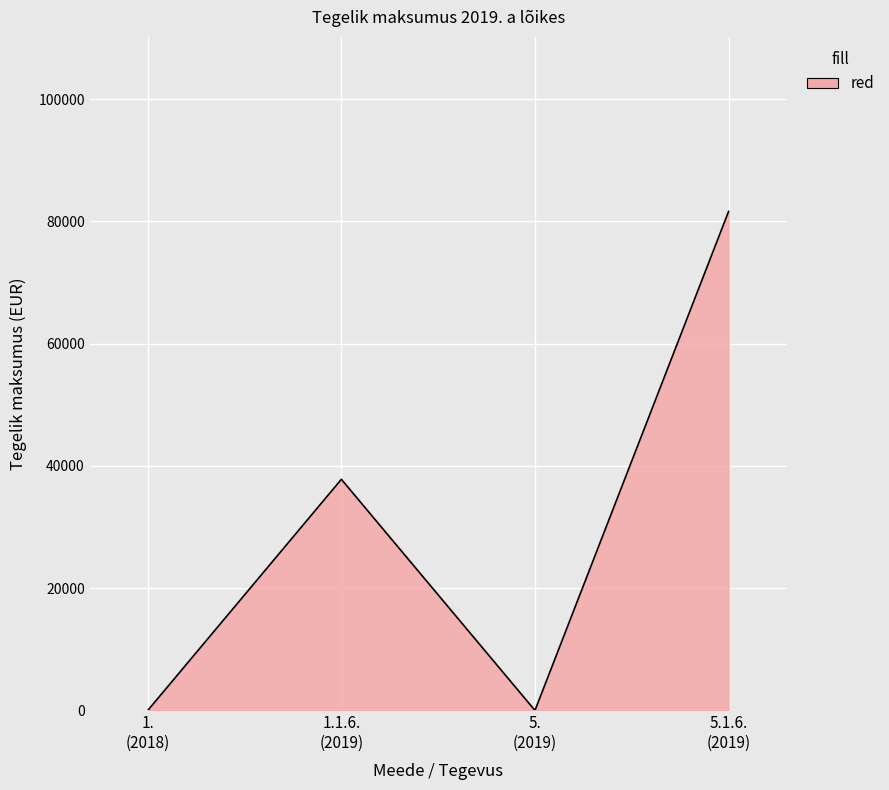

Which category has the highest value across all series?

5.1.6.
(2019)